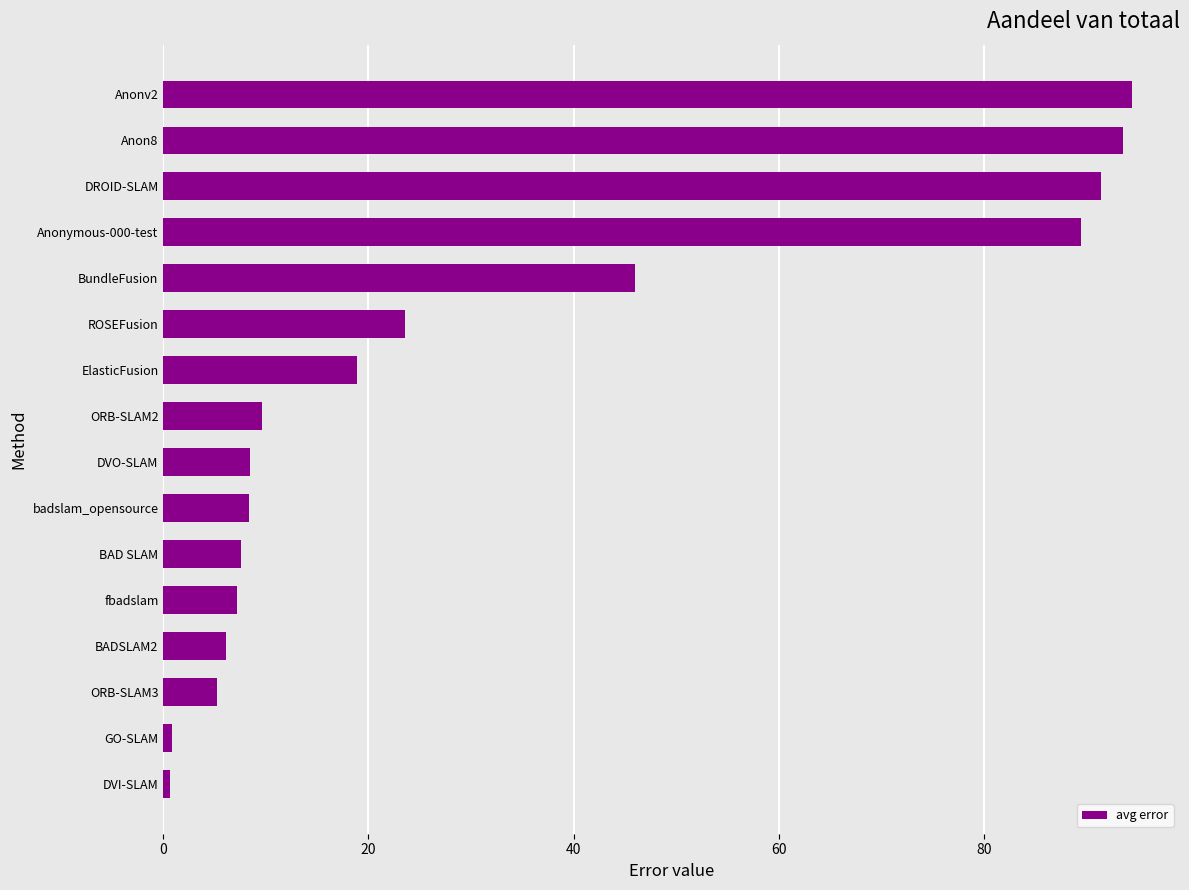

The value at fbadslam is 2.7. True or false?

False